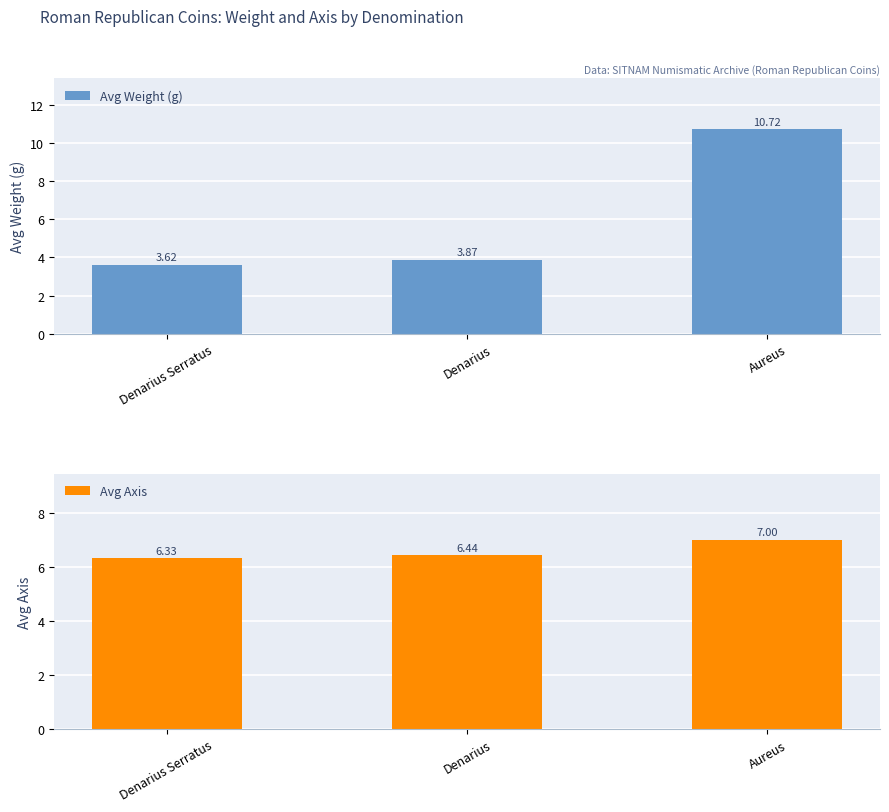

At Aureus, list the series in order from smallest to largest.

Avg Axis, Avg Weight (g)